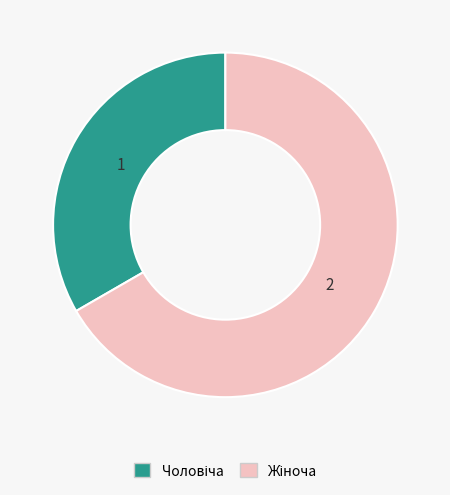

Is there a majority slice in this chart?

Yes